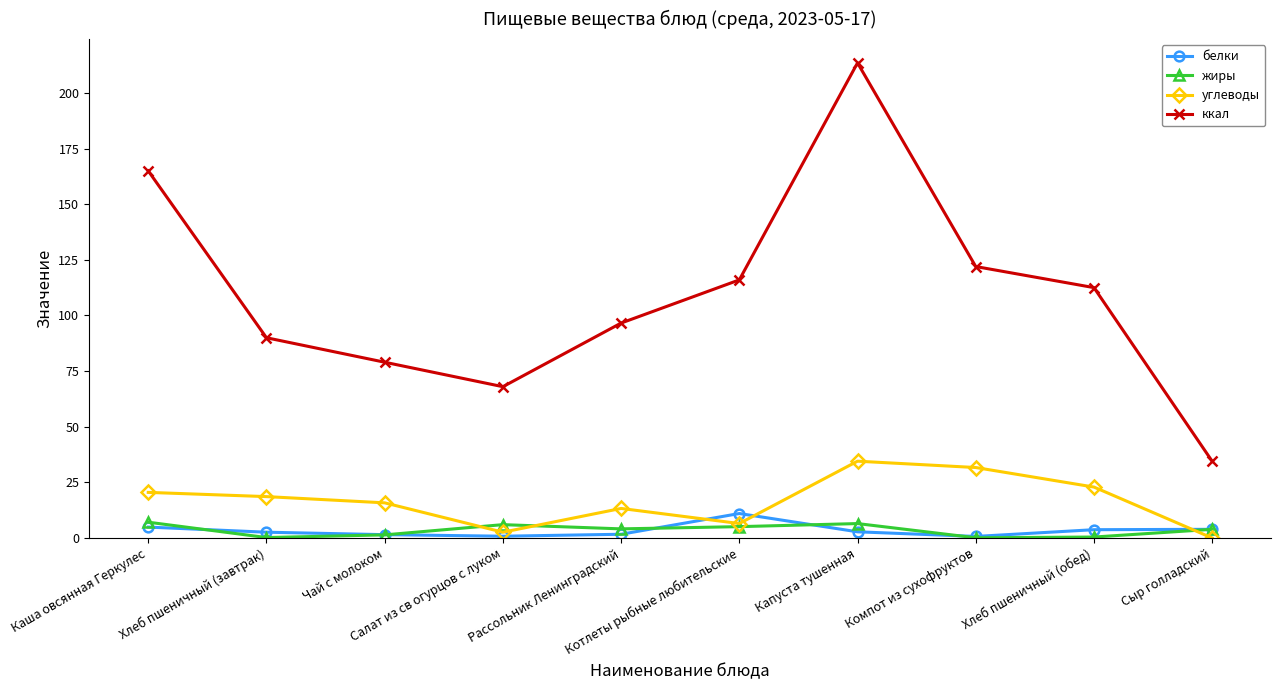

What is the maximum value shown in the chart?

213.5